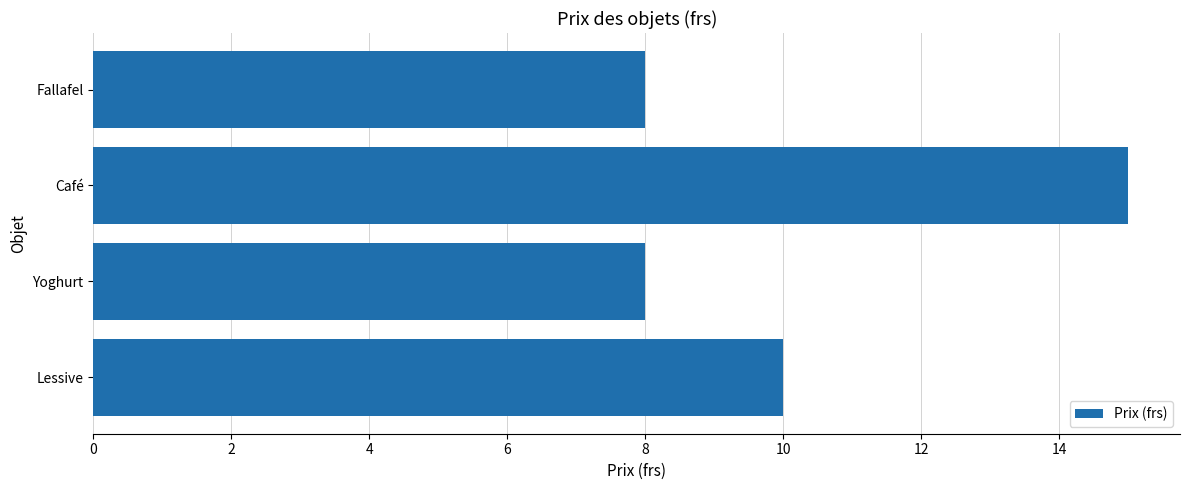

Reading bottom to top, transcribe all the data shown in this chart.

Lessive=10	Yoghurt=8	Café=15	Fallafel=8